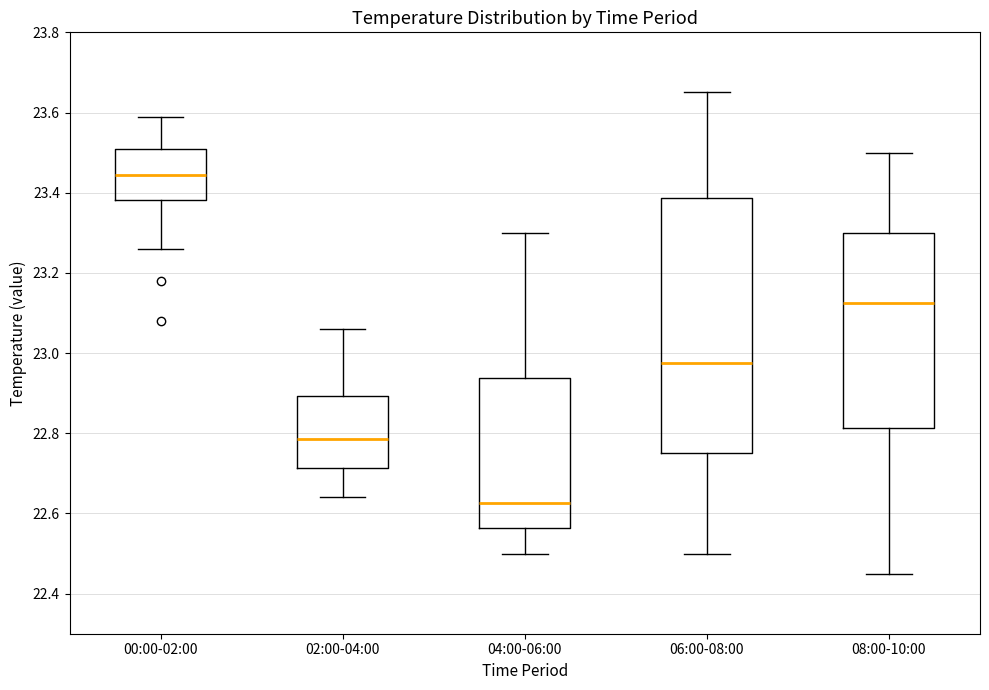

Comparing the boxes themselves (not the whiskers), which one is the tallest?

06:00-08:00